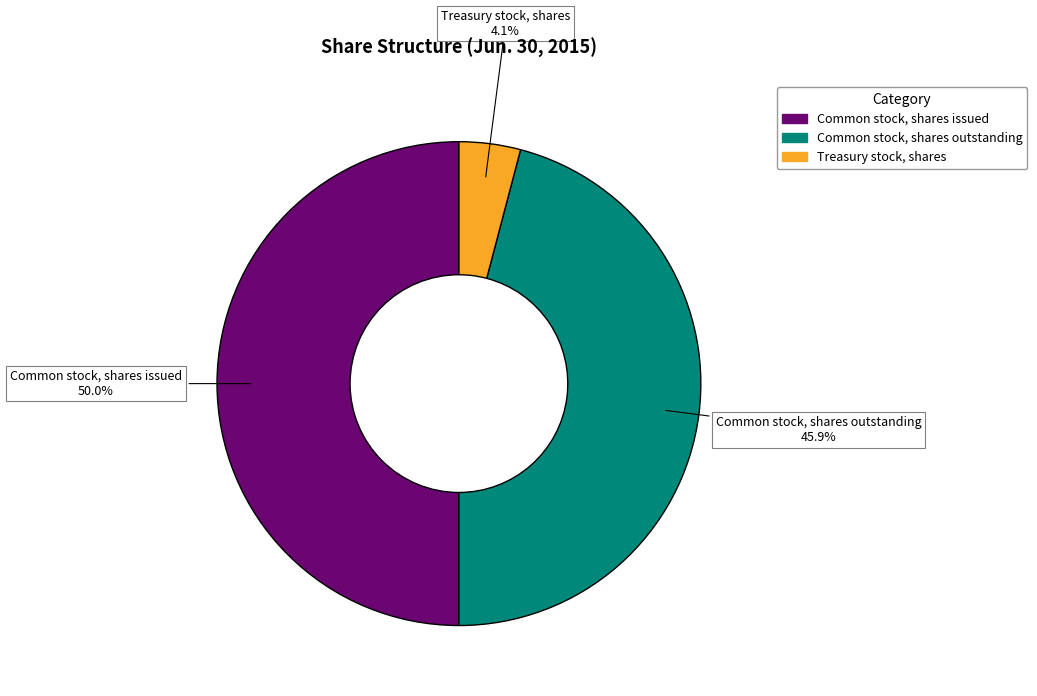

Is it true that Treasury stock, shares is 4% of the pie?

True